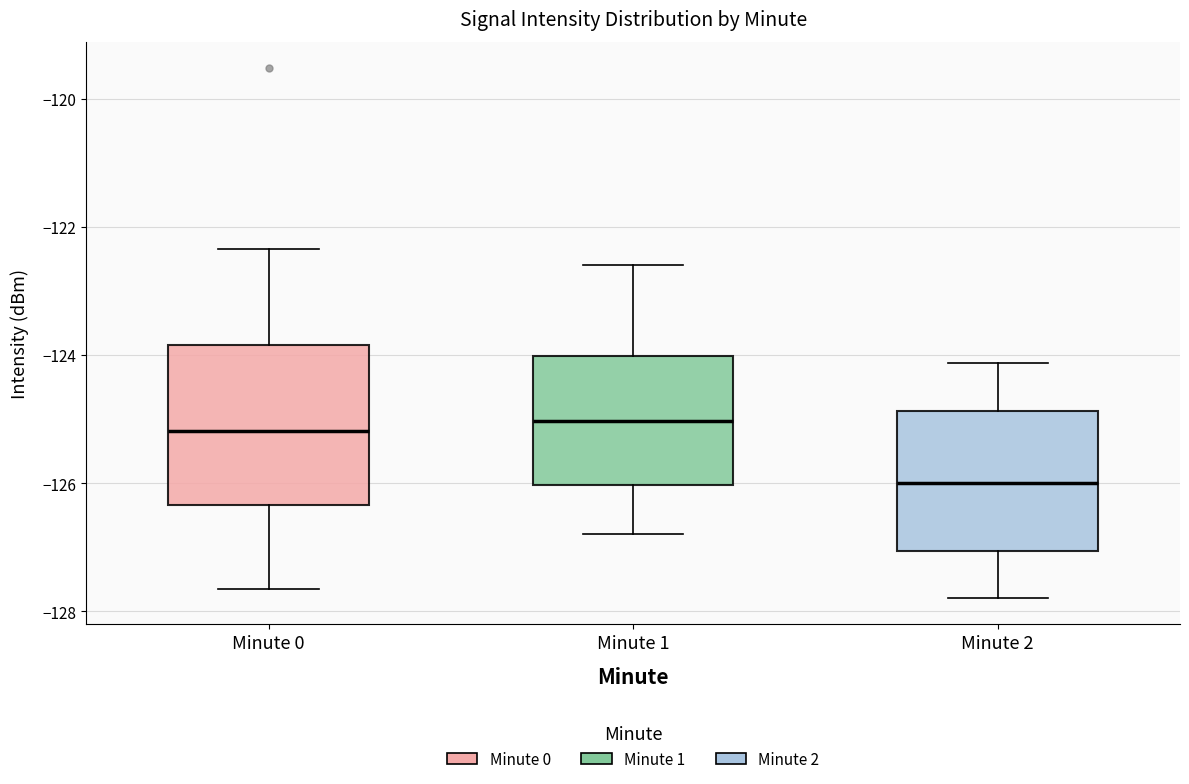

Where does the median line of the box for Minute 1 sit on the y-axis? The values are not printed on the chart, so give them approximately, as read against the axis.

-125.0